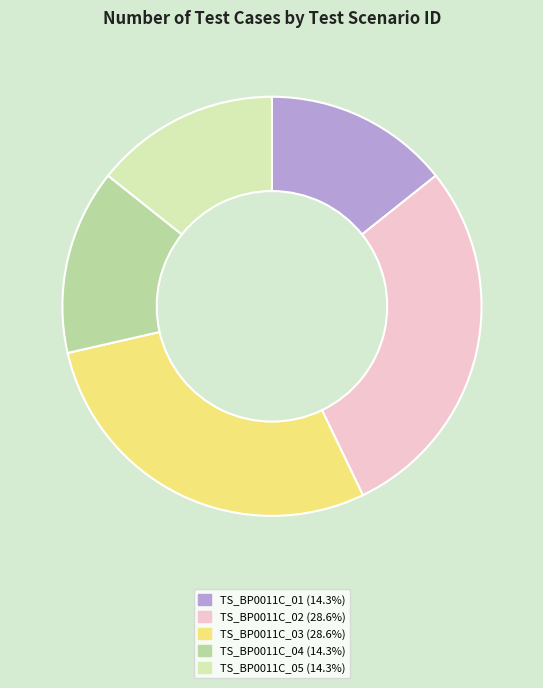

Do TS_BP0011C_03 (28.6%) and TS_BP0011C_02 (28.6%) together represent more than half of the pie?

Yes